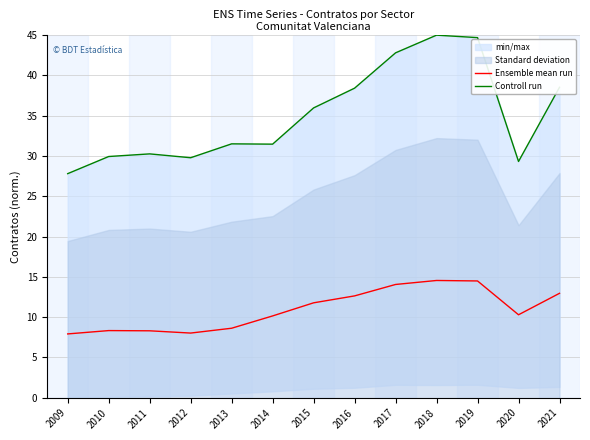

What is the sum of the Controll run values at 2014 and 2020?

60.8